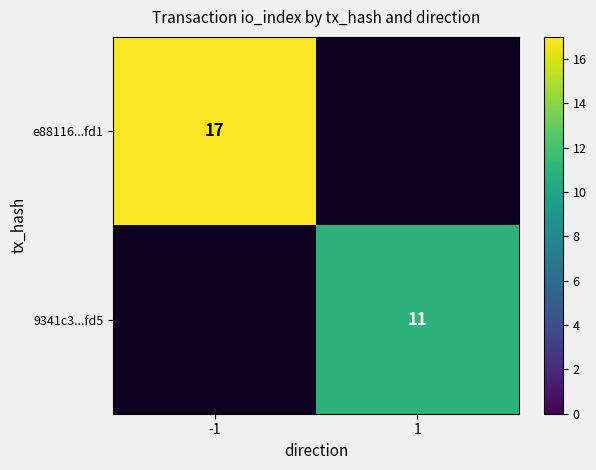

Count the number of categories in the chart.

2